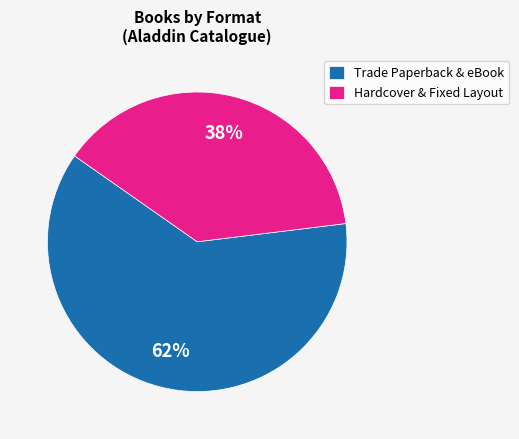

What is the ratio of the value at Hardcover & Fixed Layout to the value at Trade Paperback & eBook?

0.6